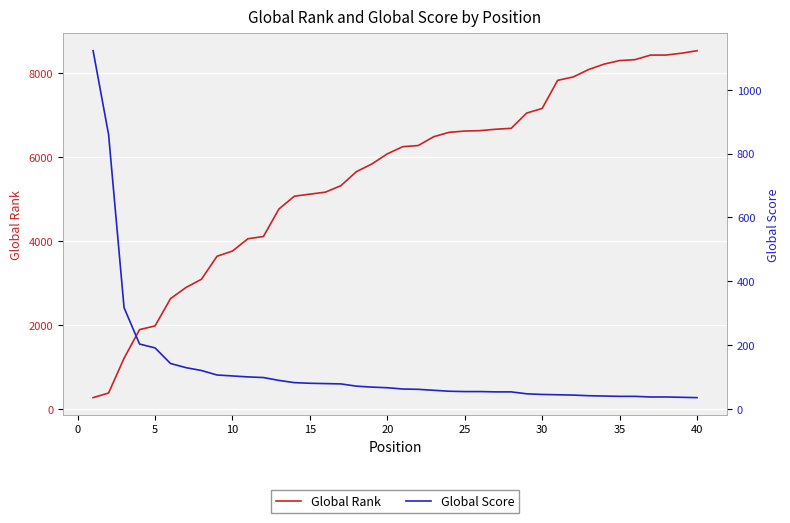

Reading right to left, transcribe all the data shown in this chart.

Global Rank: 8542	8482	8438	8438	8329	8307	8223	8093	7916	7836	7167	7056	6693	6671	6638	6628	6598	6494	6283	6256	6085	5843	5659	5326	5172	5124	5076	4771	4116	4062	3769	3644	3098	2901	2635	1986	1897	1215	387	277
Global Score: 35	36	37	37	39	39	40	41	43	44	45	47	53	53	54	54	55	58	61	62	66	68	71	78	79	80	82	89	98	100	103	106	120	129	142	191	203	317	860	1123